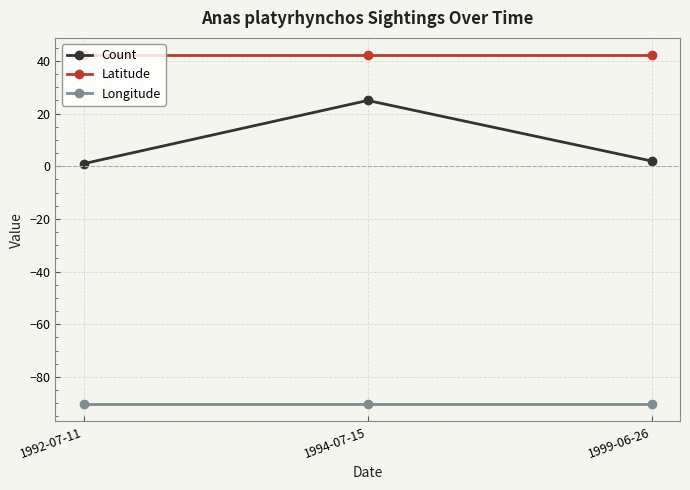

What is the sum of the Count values at 1999-06-26 and 1994-07-15?

27.0